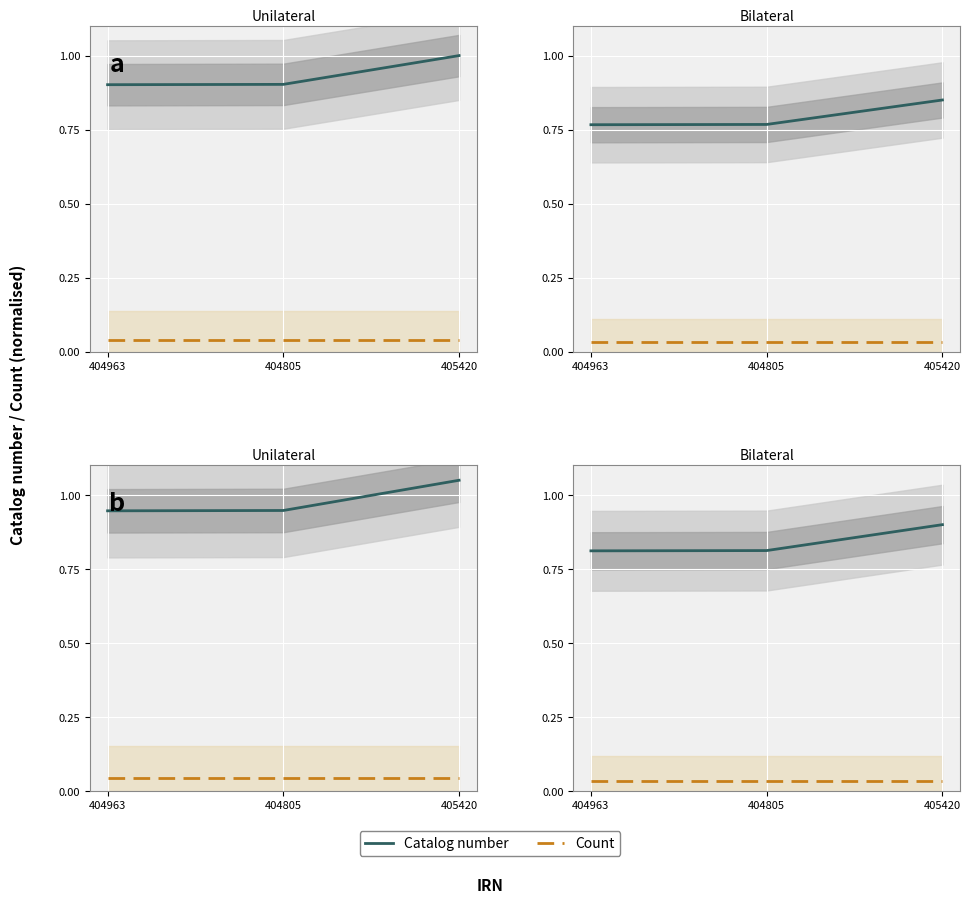

Count the Catalog number values in the range 0 to 1.

3